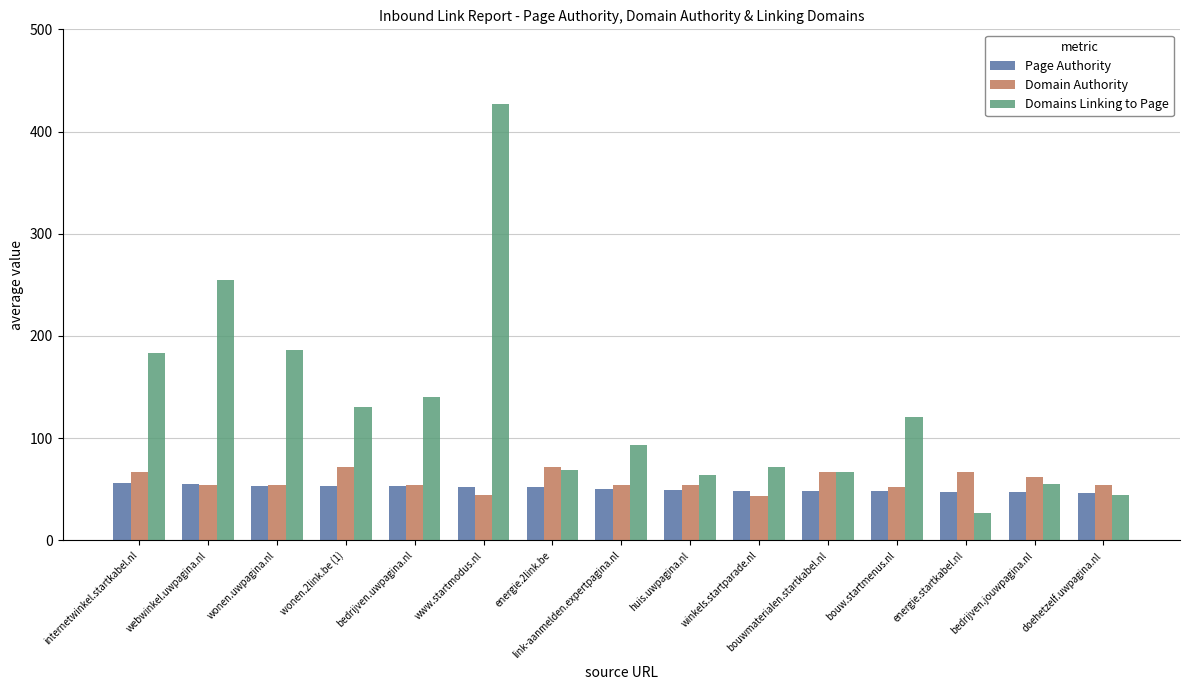

The value of Domain Authority at link-aanmelden.expertpagina.nl is 36. True or false?

False